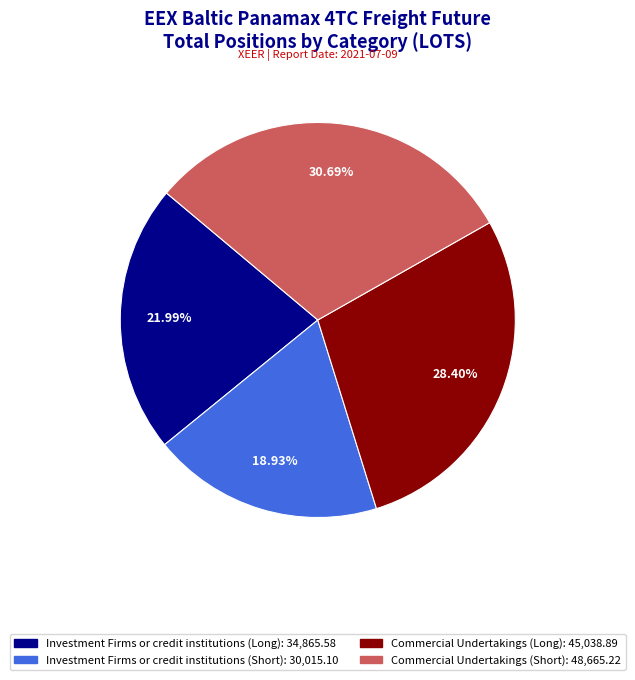

To the nearest percent, what is the difference between the Investment Firms or credit institutions (Long) and Commercial Undertakings (Short) slice percentages?

9%